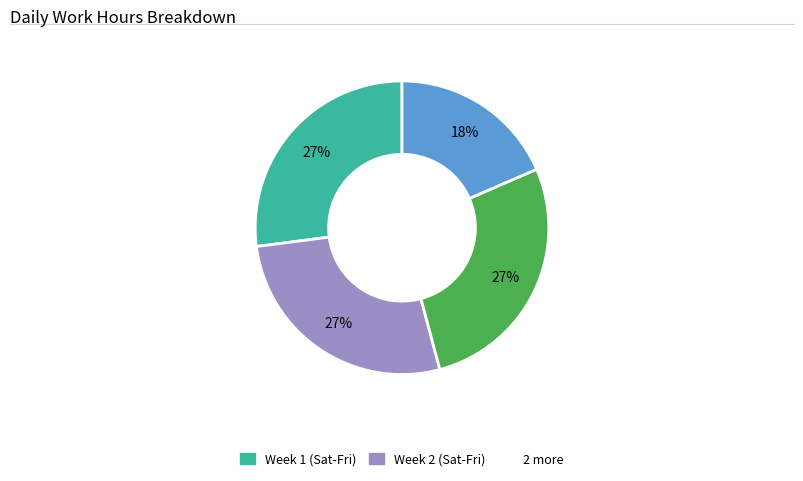

To the nearest percent, what is the difference between the largest and smallest slice percentages?

9%